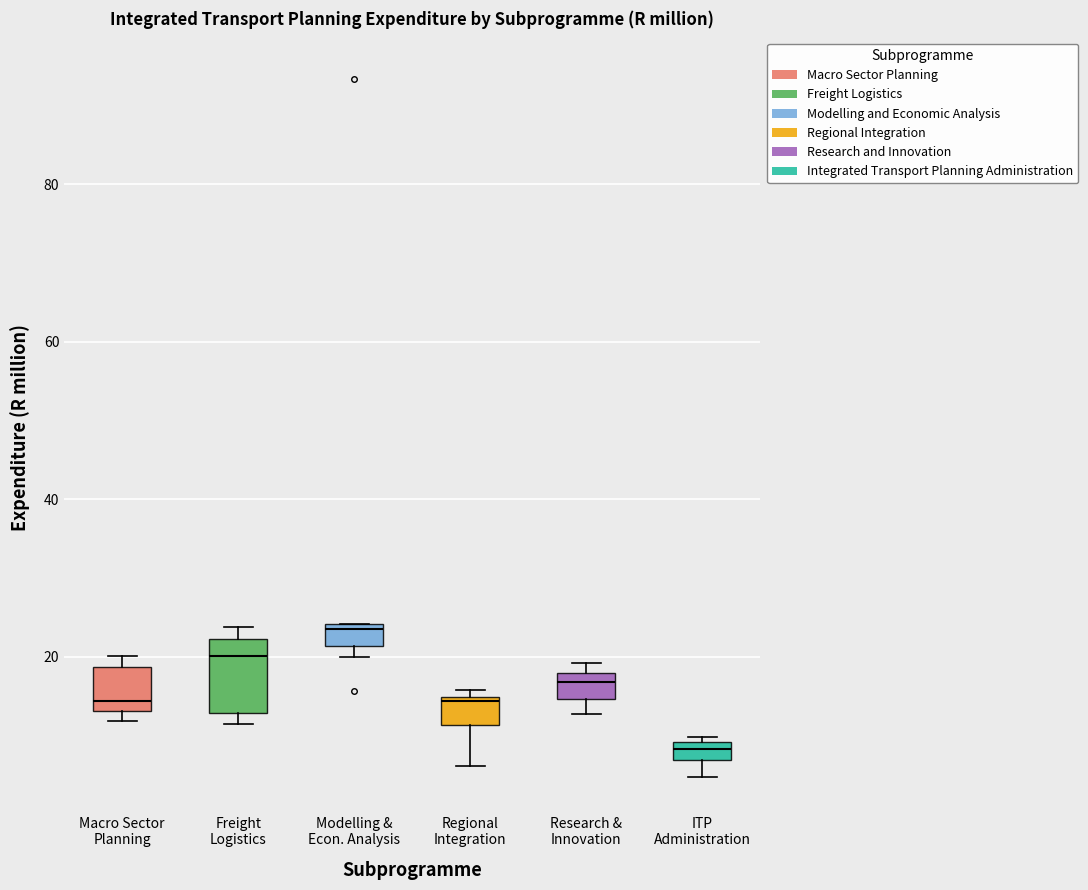

Comparing the boxes themselves (not the whiskers), which one is the tallest?

Freight Logistics